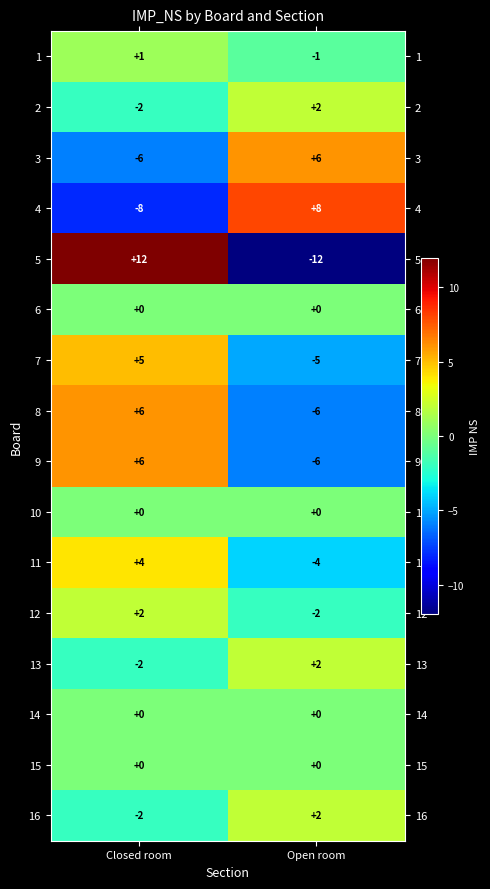

The 16 series shows -2 at Closed room. True or false?

True